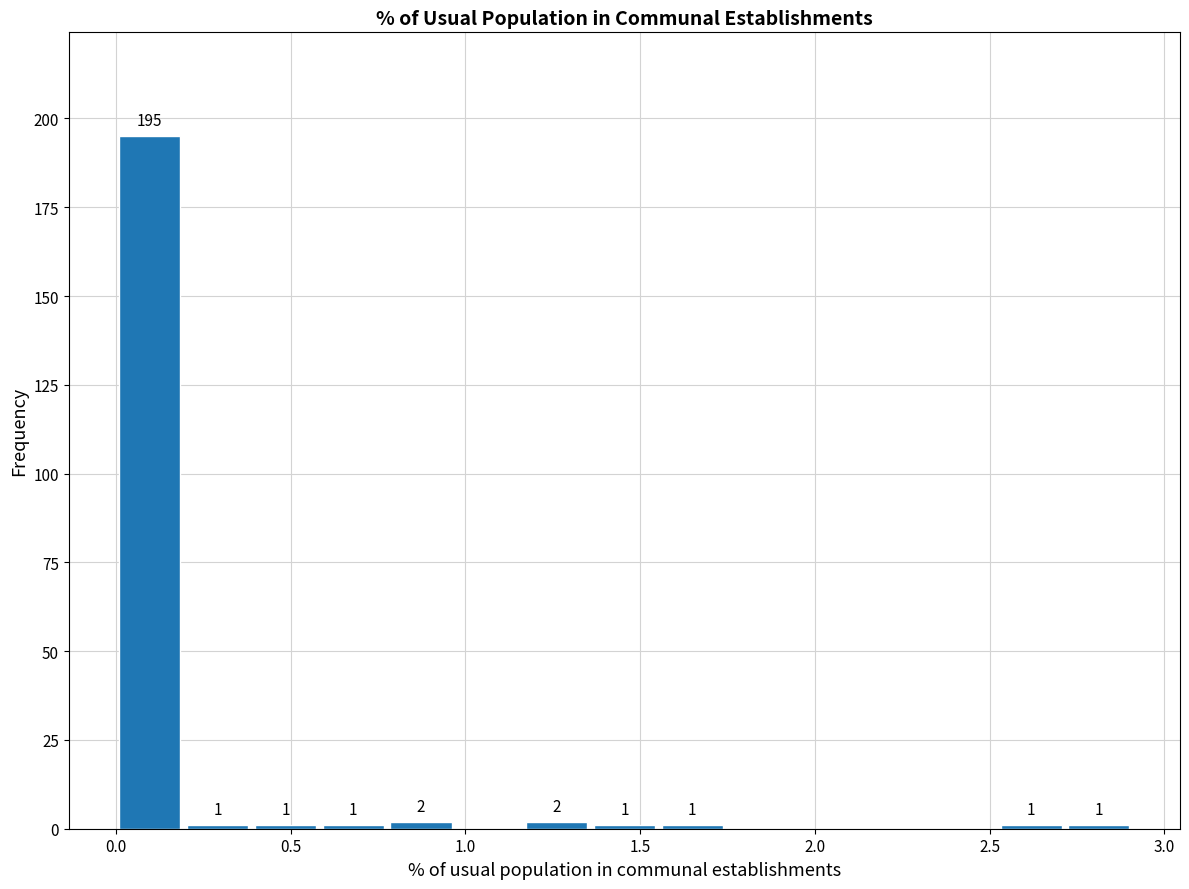

Around what value on the x-axis is the tallest bar? Give the approximate position of its centre, as read against the axis.

0.10